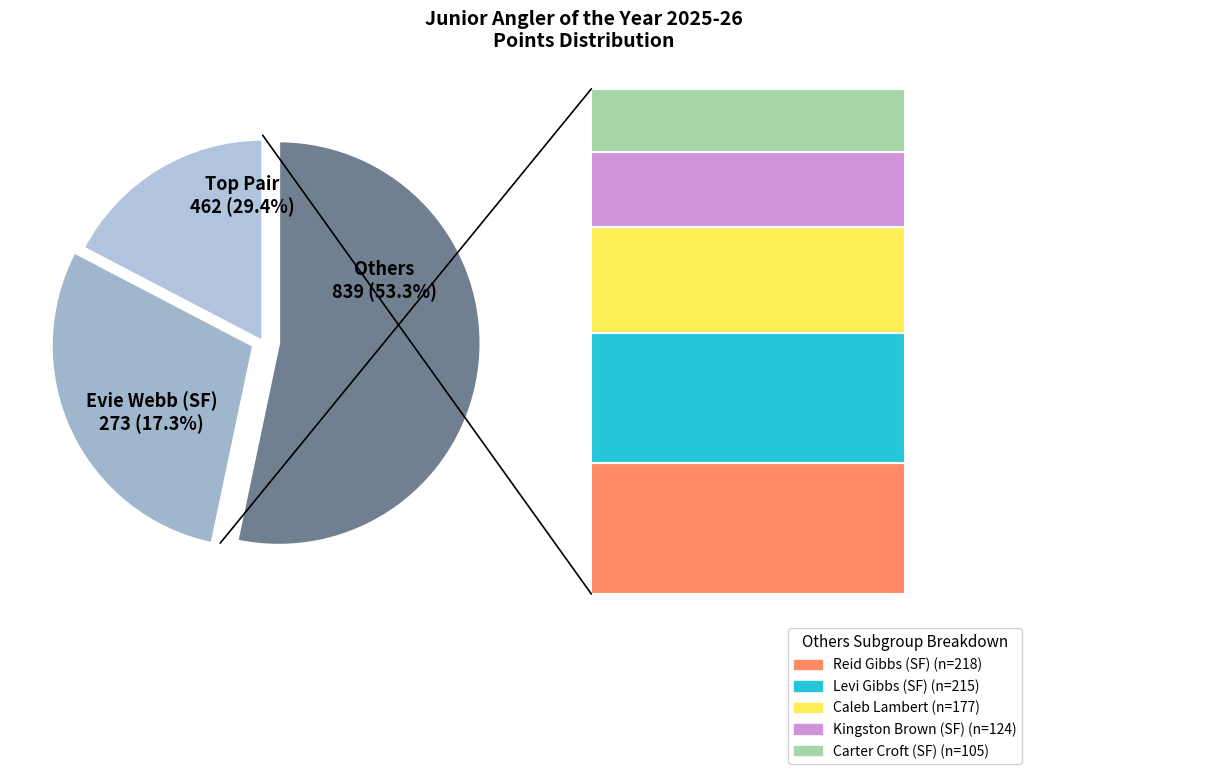

True or false: Levi Gibbs (SF) accounts for 26% of the total.

False